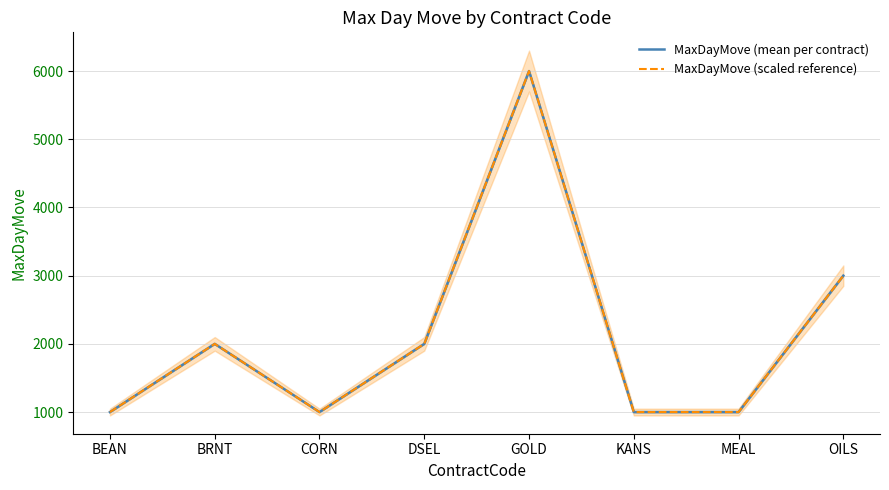

Count the number of categories in the chart.

8